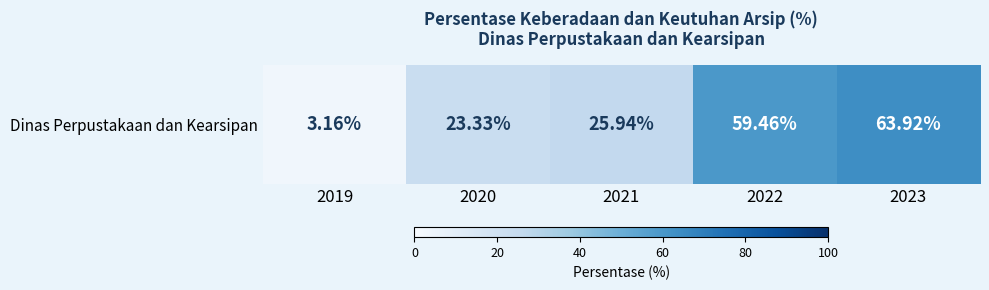

What is the approximate value at 2023?

63.9